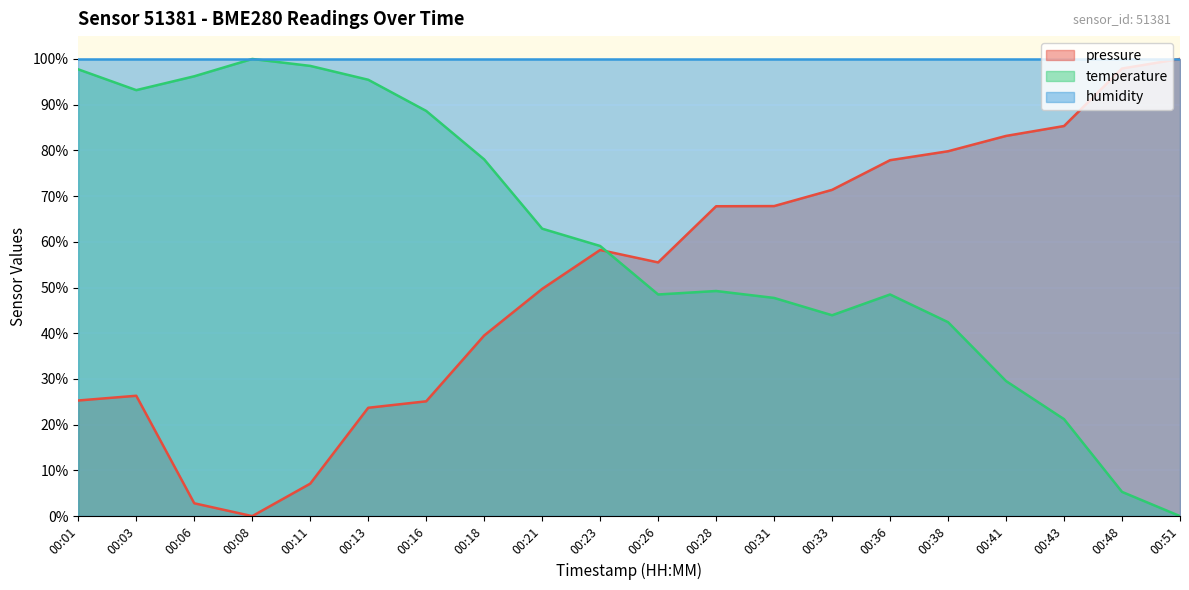

What is the greatest value displayed?

100.0